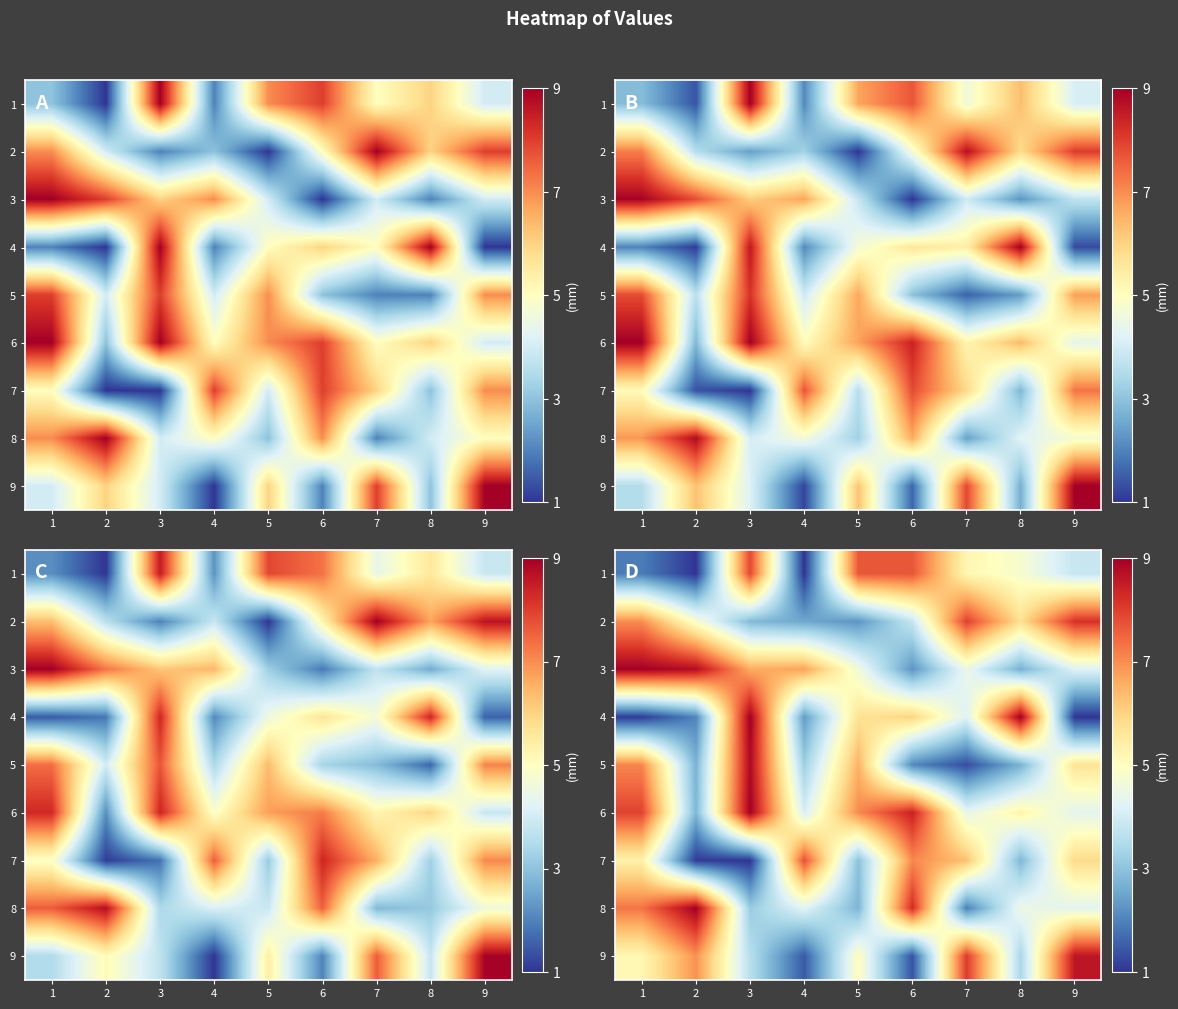

True or false: row_3 has a value of 0.5 at 4.

False